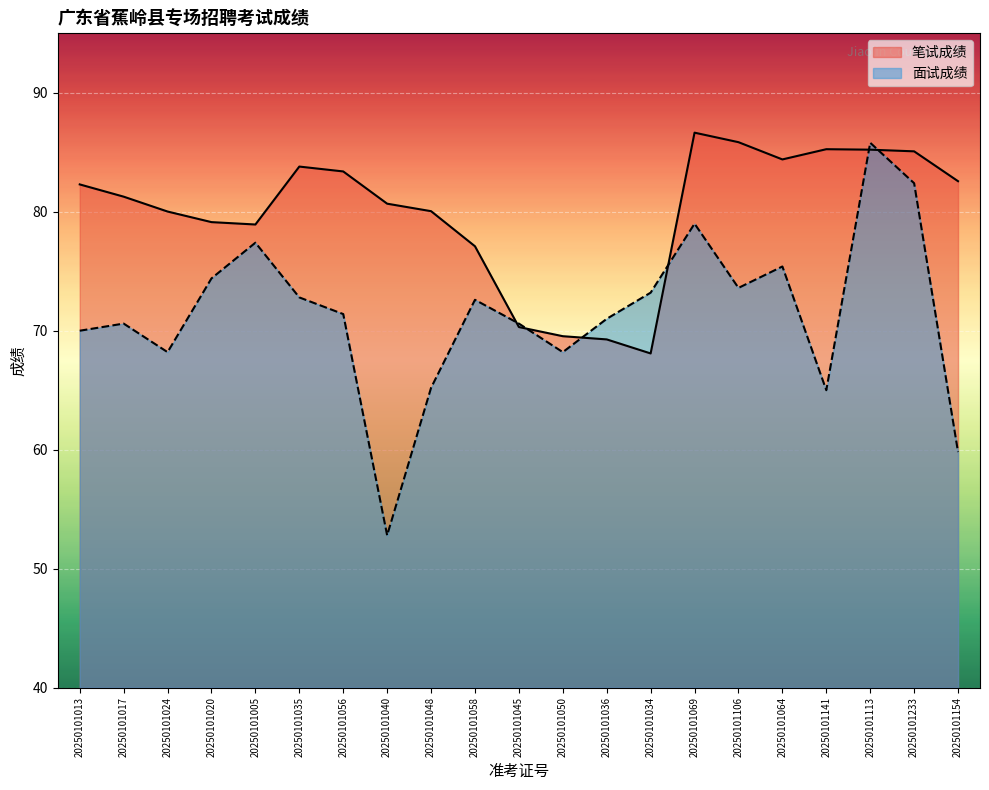

Rank the series by their average value, from highest to lowest.

笔试成绩, 面试成绩